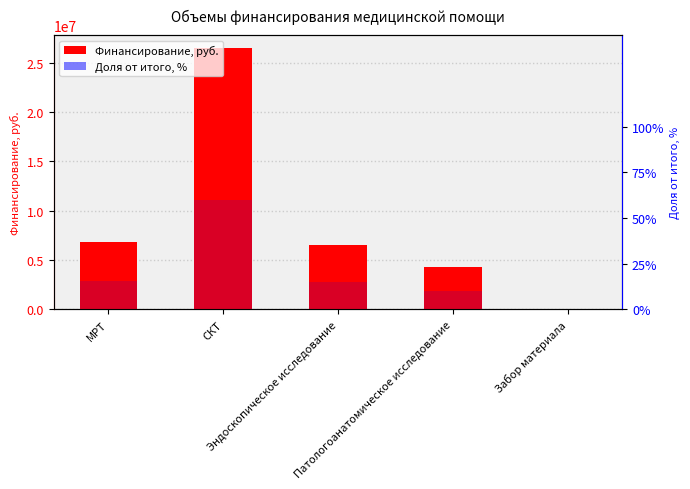

How many bars are there in each group?

2